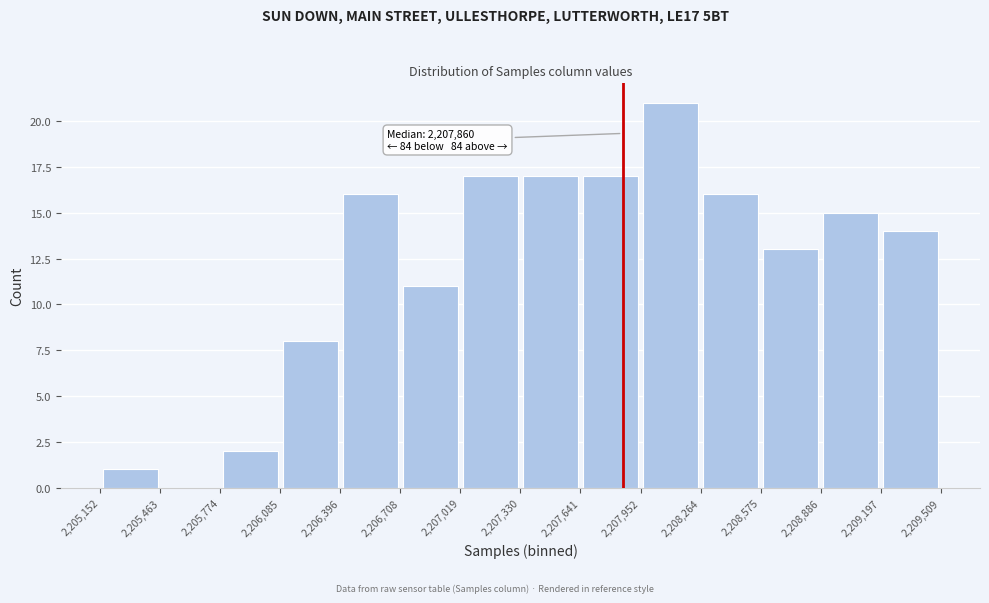

Over which range of the x-axis is the bar tallest?

2,207,952 to 2,208,264